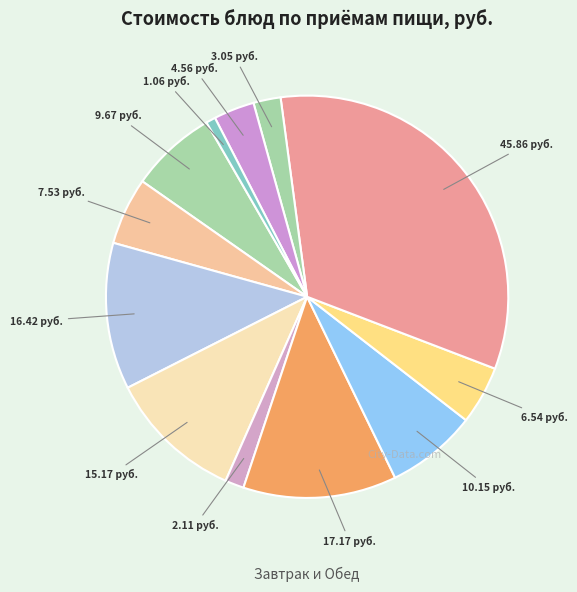

Which slice is the largest?

Гуляш из говядины